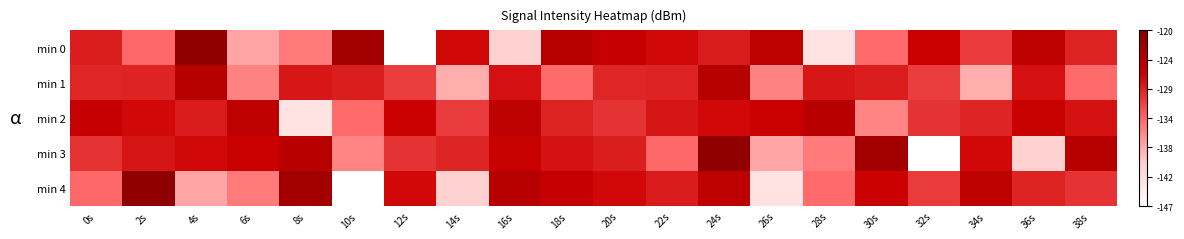

How many series are shown in this chart?

5